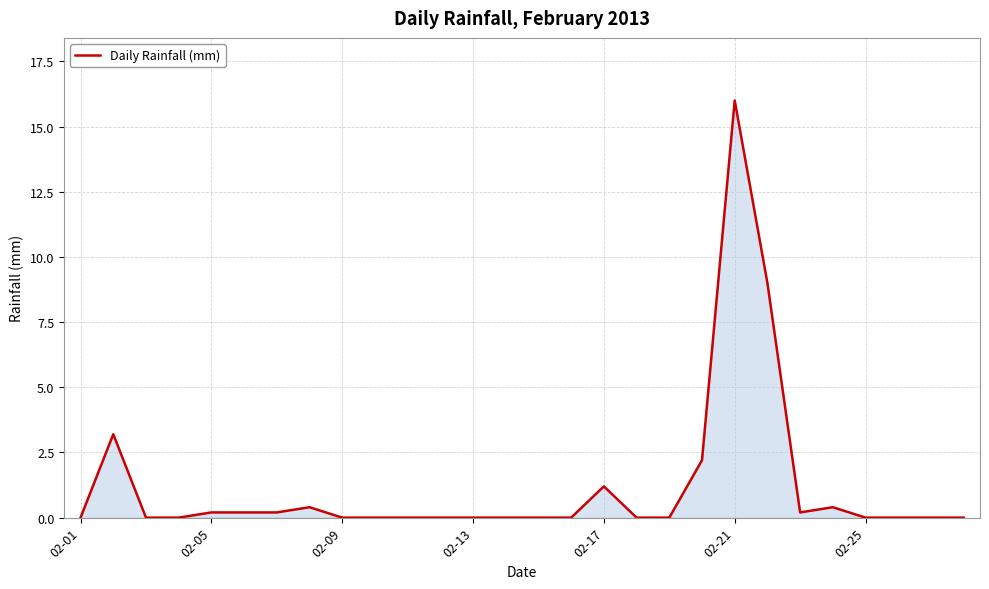

What is the maximum value shown in the chart?

16.0